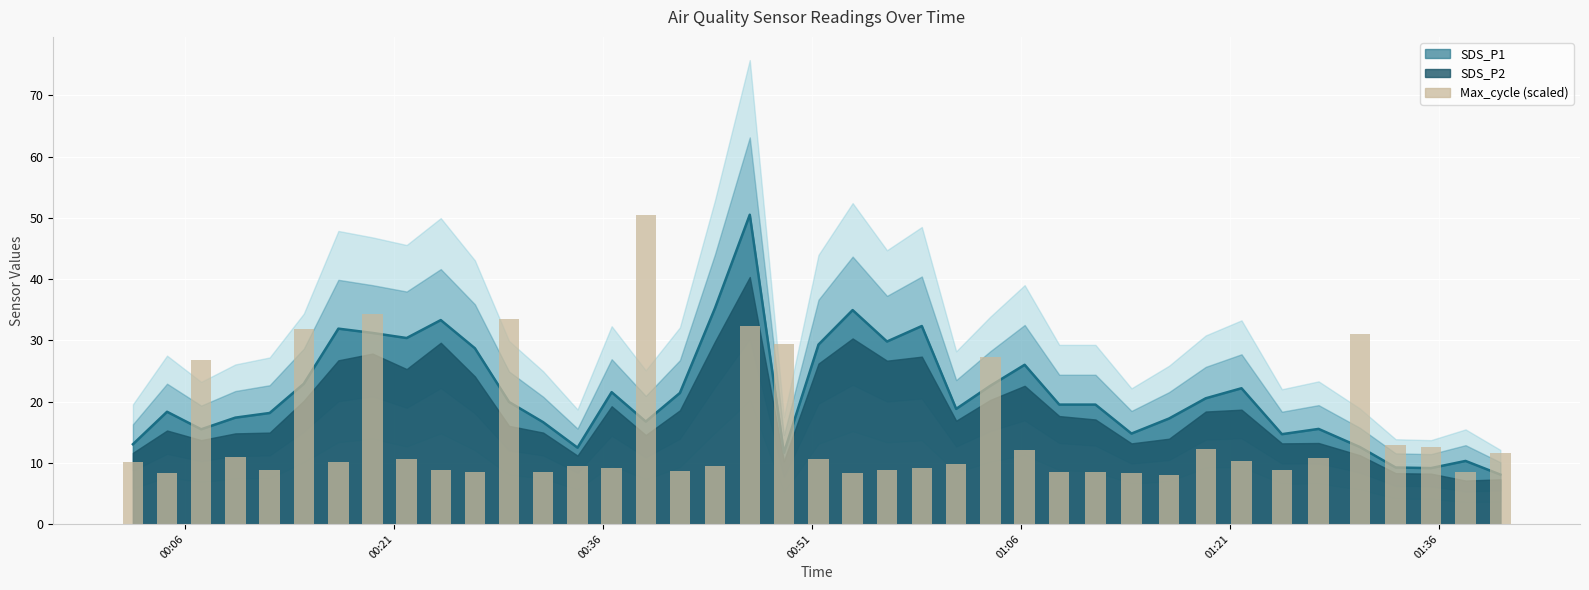

How many bars are there in total?

40